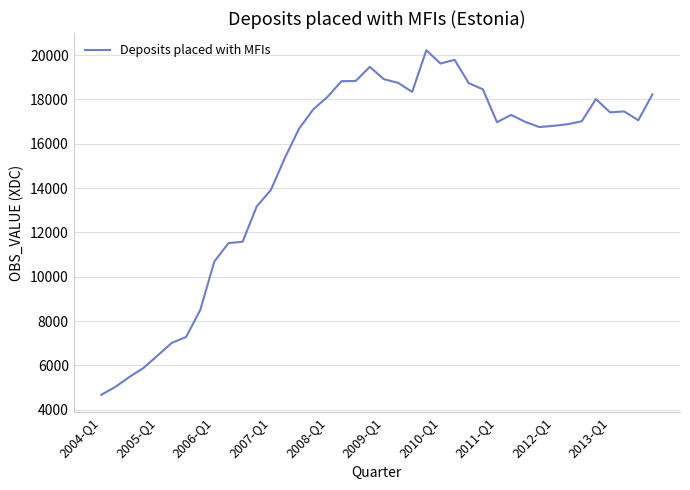

Is this an area chart (filled region under the line)?

No